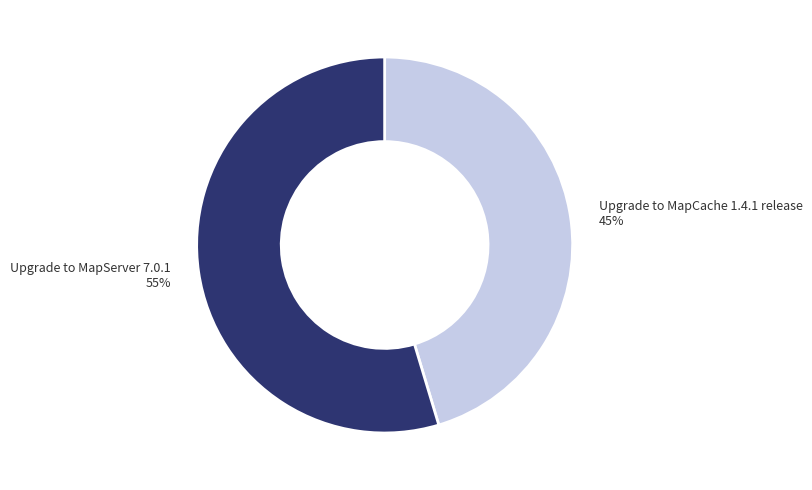

What percentage is the Upgrade to MapServer 7.0.1 slice, to the nearest percent?

55%